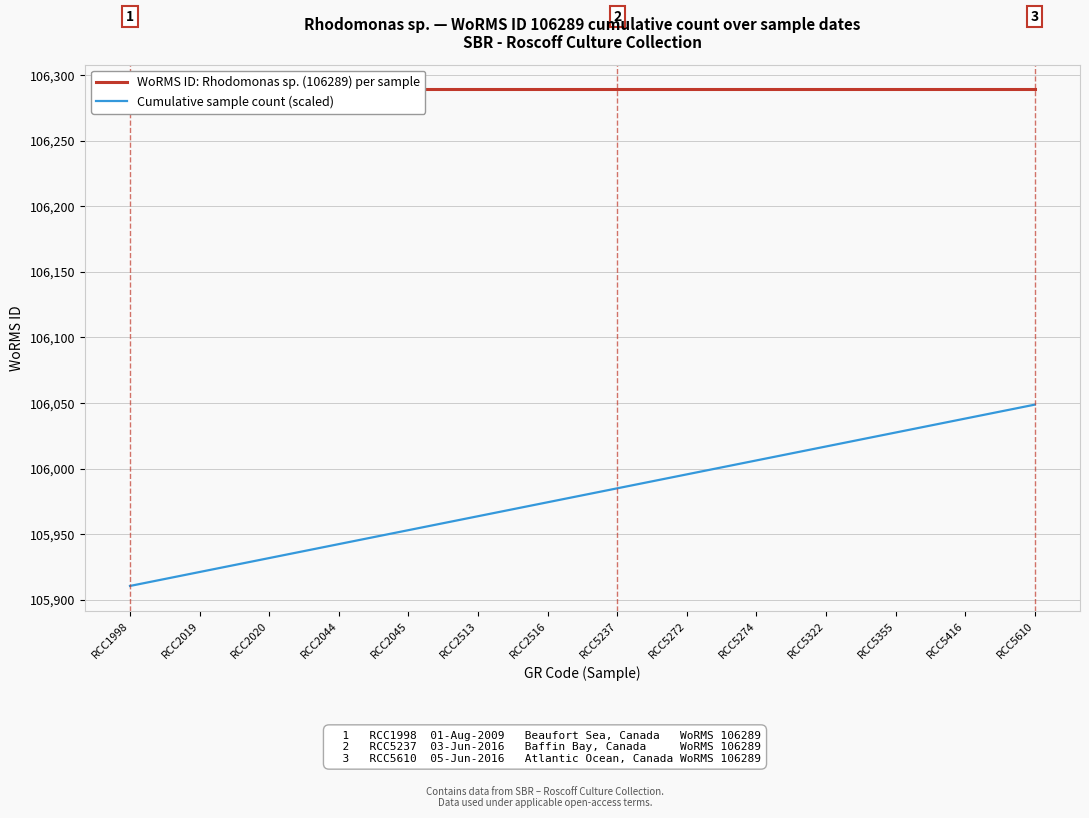

How many distinct data groups are displayed?

2